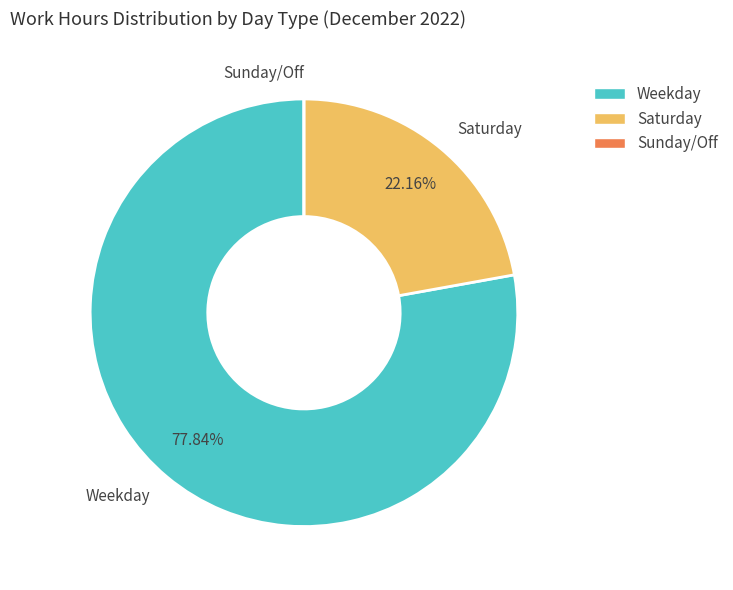

To the nearest percent, what is the average slice percentage?

33%